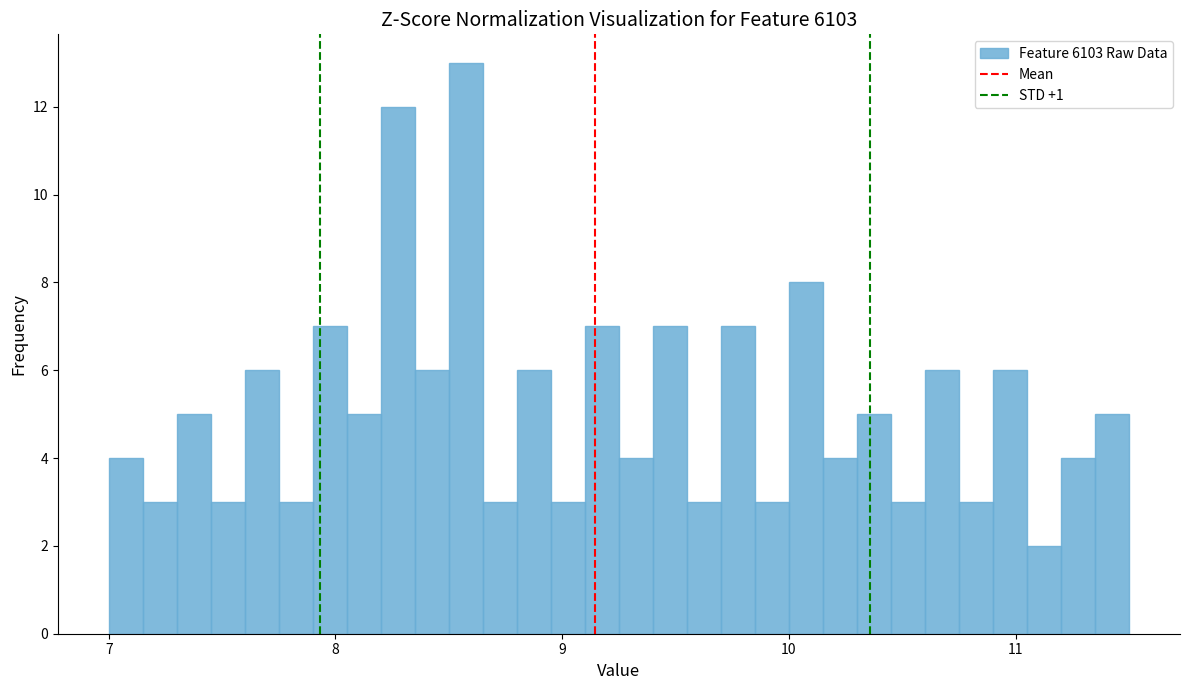

Read against the x-axis, roughly where is the centre of the tallest bar?

8.6